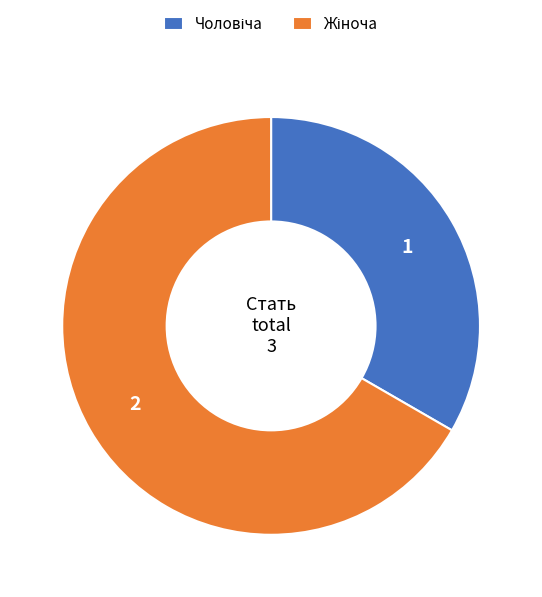

Does any single category account for the majority?

Yes